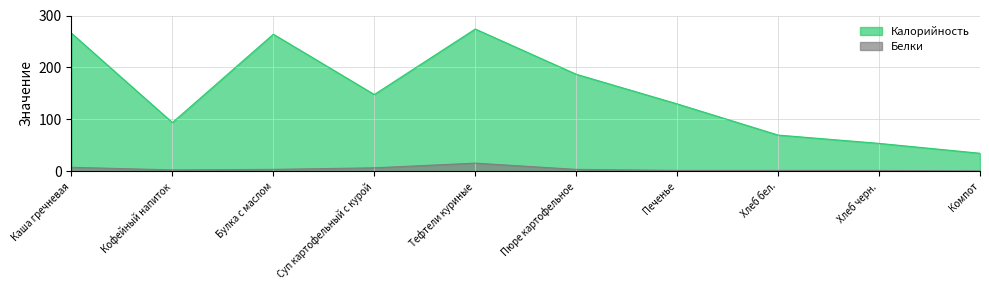

At which category does the chart reach its minimum across all series?

Компот